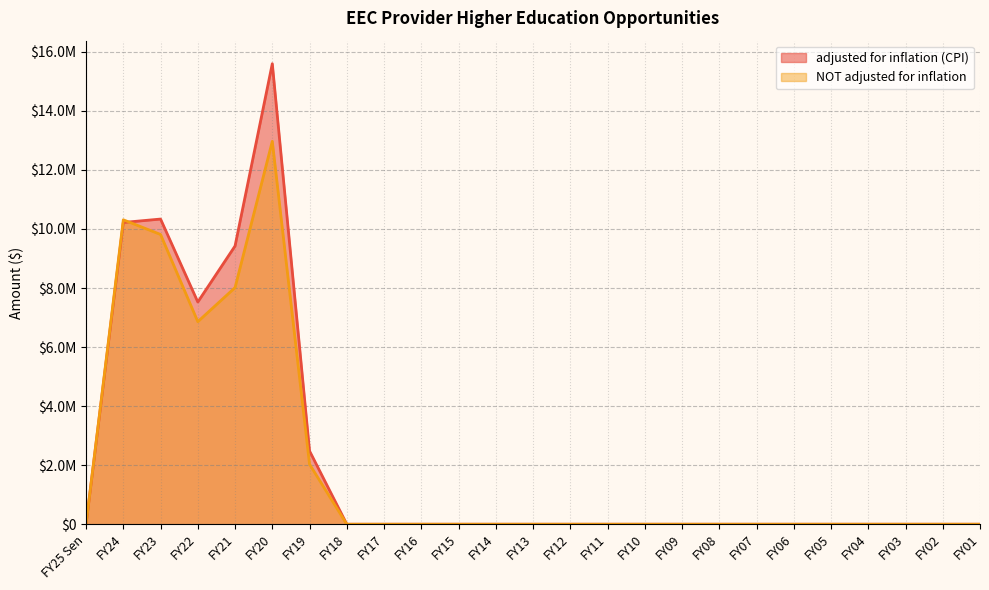

The NOT adjusted for inflation series shows 0 at FY10. True or false?

True